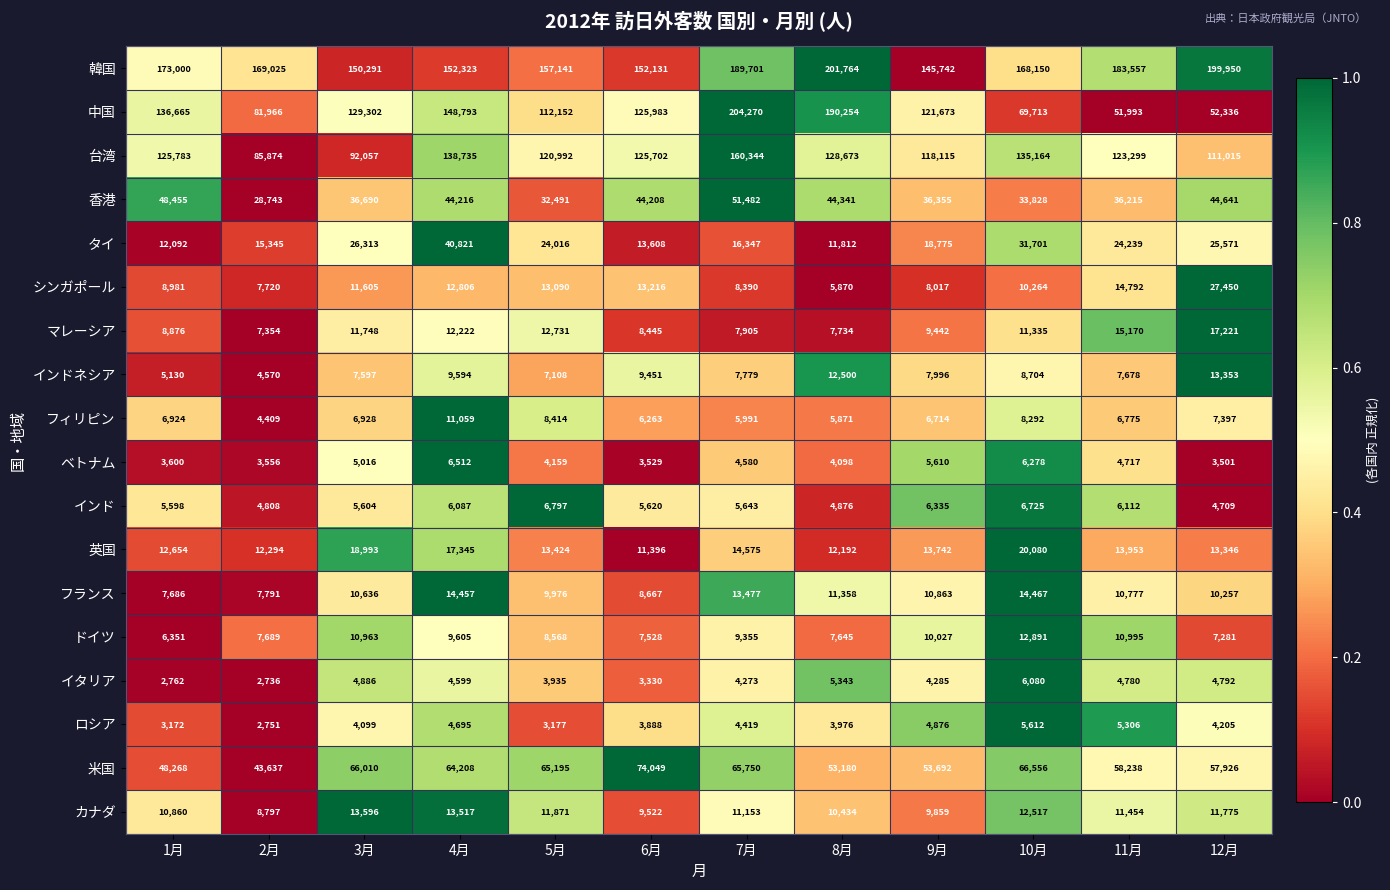

Which series has the largest range (max minus min)?

中国